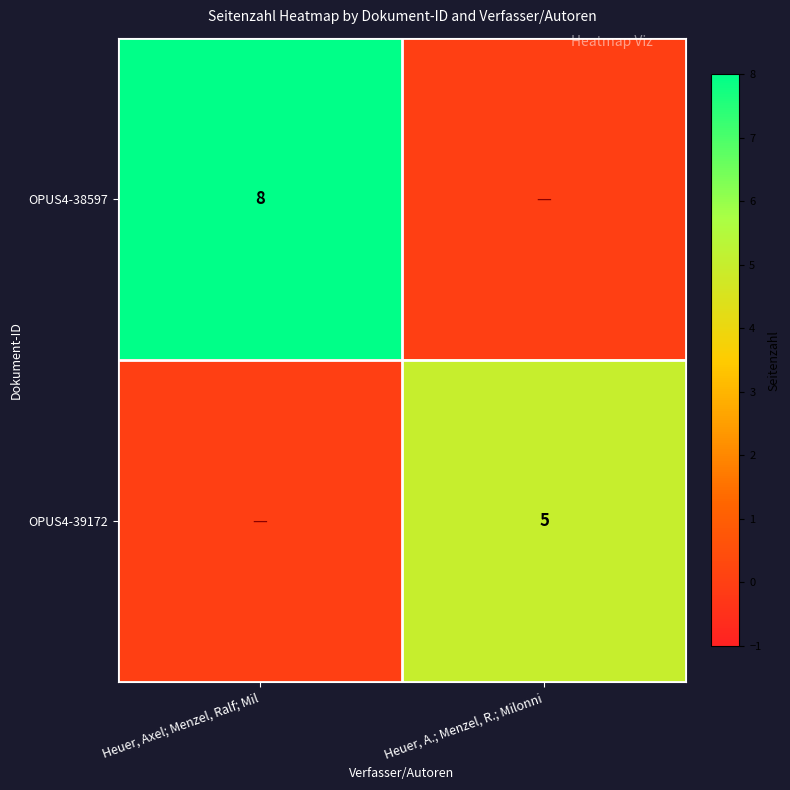

The OPUS4-39172 series shows 5 at Heuer, A.; Menzel, R.; Milonni. True or false?

True